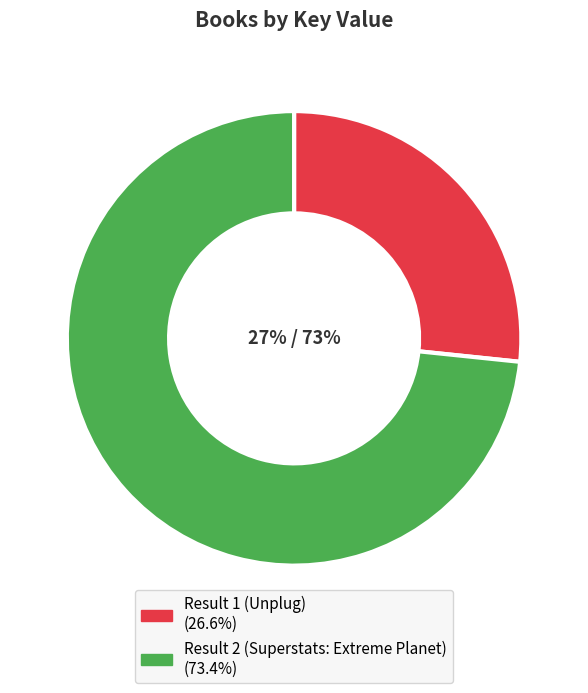

Does Result 1 (Unplug) account for over 50% of the chart?

No